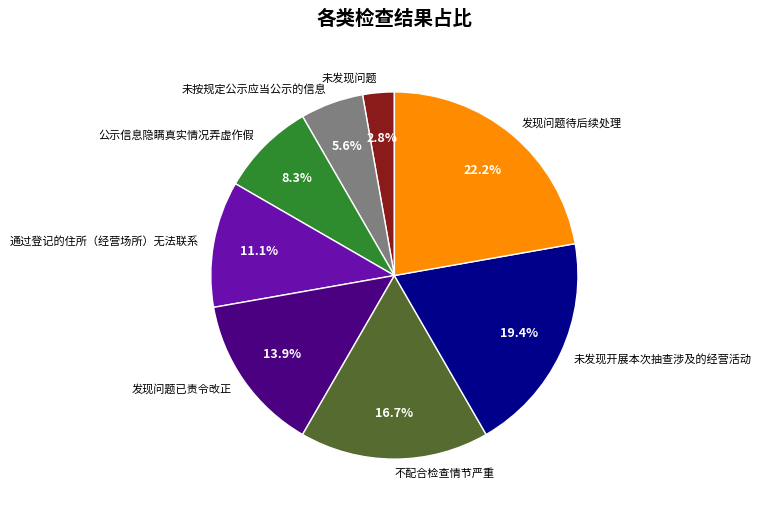

How many segments does this pie chart have?

8